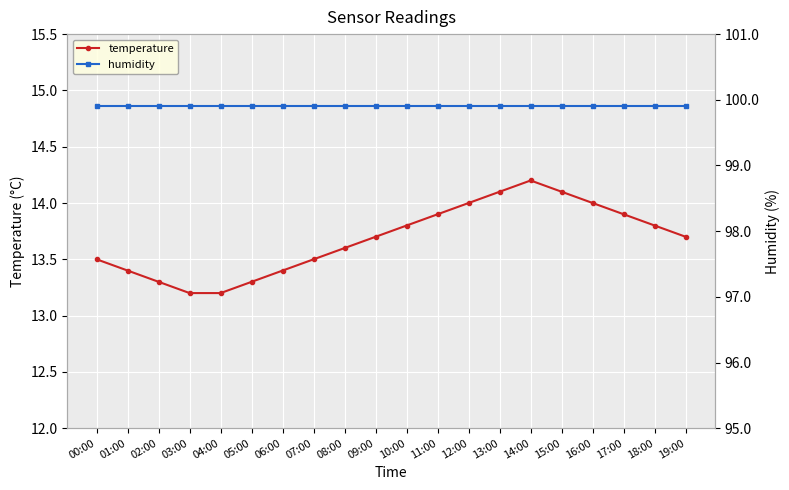

Reading left to right, extract all data points from this chart.

temperature: 00:00=13.5	01:00=13.4	02:00=13.3	03:00=13.2	04:00=13.2	05:00=13.3	06:00=13.4	07:00=13.5	08:00=13.6	09:00=13.7	10:00=13.8	11:00=13.9	12:00=14.0	13:00=14.1	14:00=14.2	15:00=14.1	16:00=14.0	17:00=13.9	18:00=13.8	19:00=13.7
humidity: 00:00=99.9	01:00=99.9	02:00=99.9	03:00=99.9	04:00=99.9	05:00=99.9	06:00=99.9	07:00=99.9	08:00=99.9	09:00=99.9	10:00=99.9	11:00=99.9	12:00=99.9	13:00=99.9	14:00=99.9	15:00=99.9	16:00=99.9	17:00=99.9	18:00=99.9	19:00=99.9